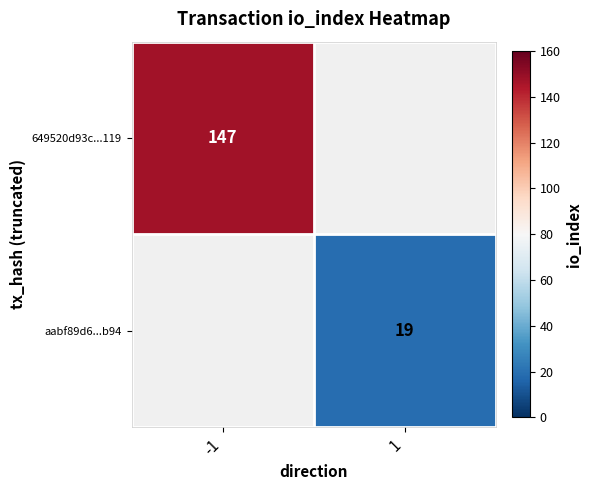

The 649520d93c...119 series shows 147 at -1. True or false?

True